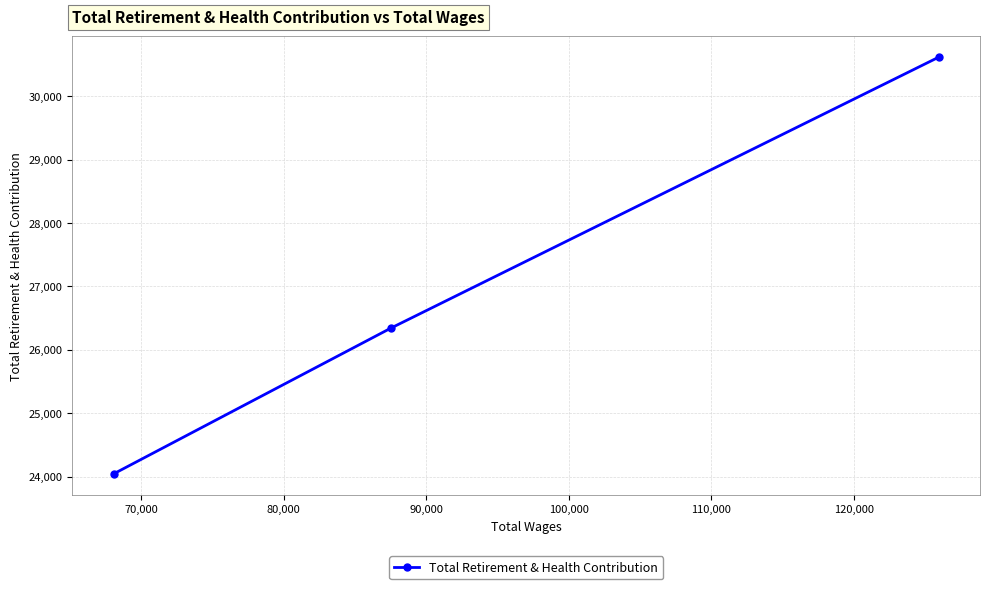

What is the smallest value displayed?

24042